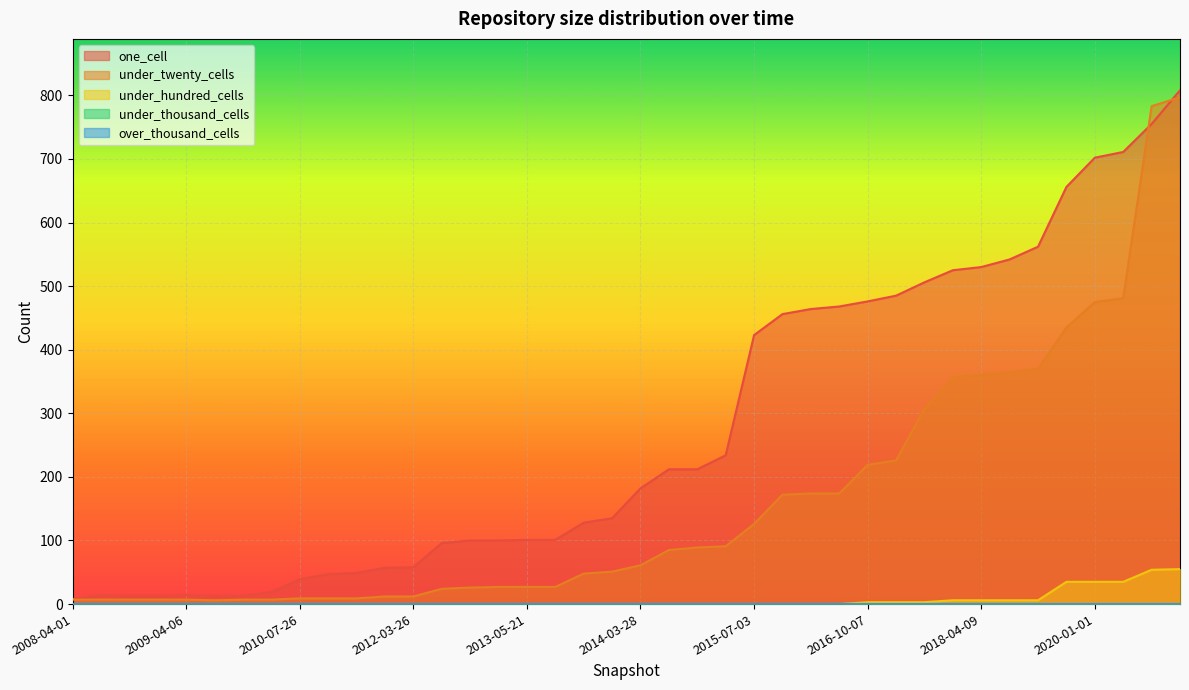

The value of under_twenty_cells at 2009-04-06 is 4. True or false?

False